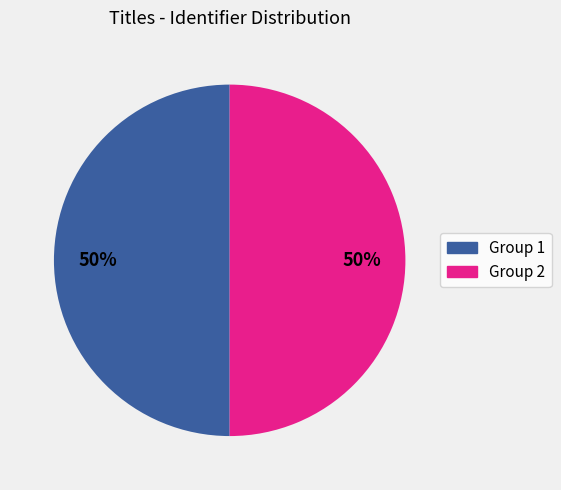

How many segments does this pie chart have?

2